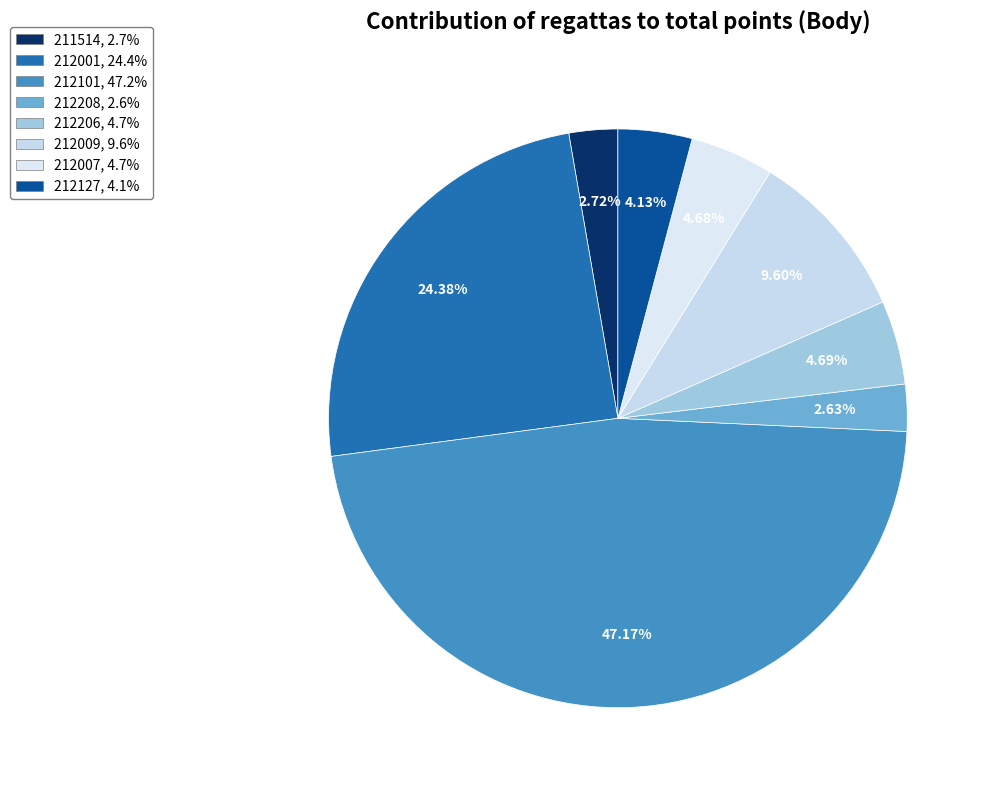

Do 212127 and 212009 together represent more than half of the pie?

No